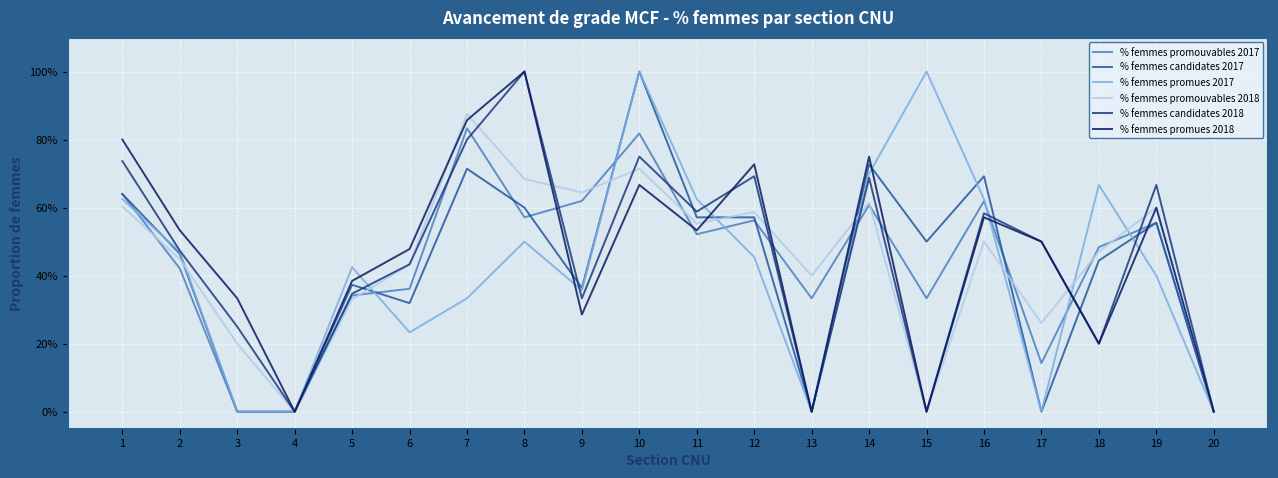

What are all the series names shown in the legend?

% femmes promouvables 2017, % femmes candidates 2017, % femmes promues 2017, % femmes promouvables 2018, % femmes candidates 2018, % femmes promues 2018